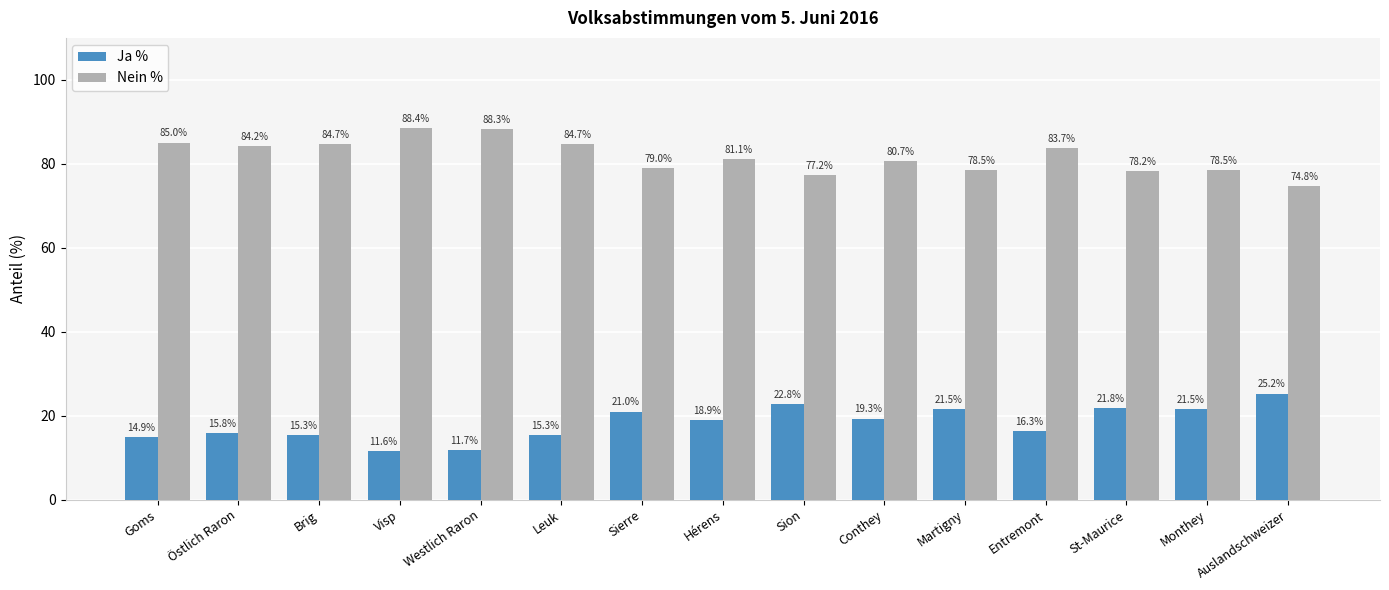

At which category does the chart reach its peak across all series?

Visp